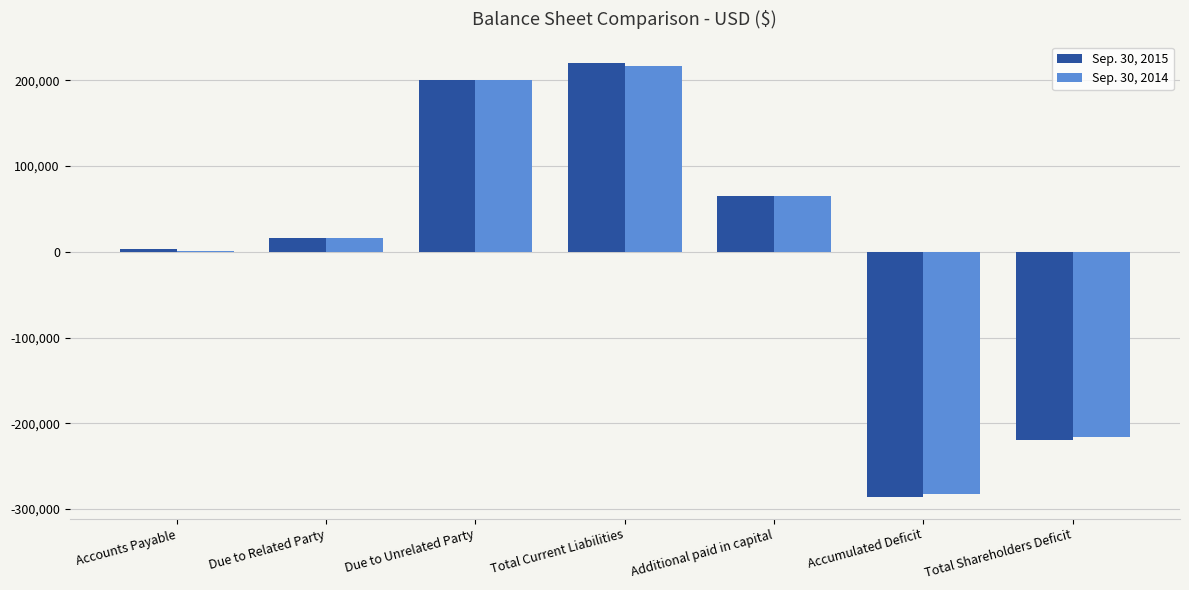

At which category is the sum across all series the highest?

Total Current Liabilities